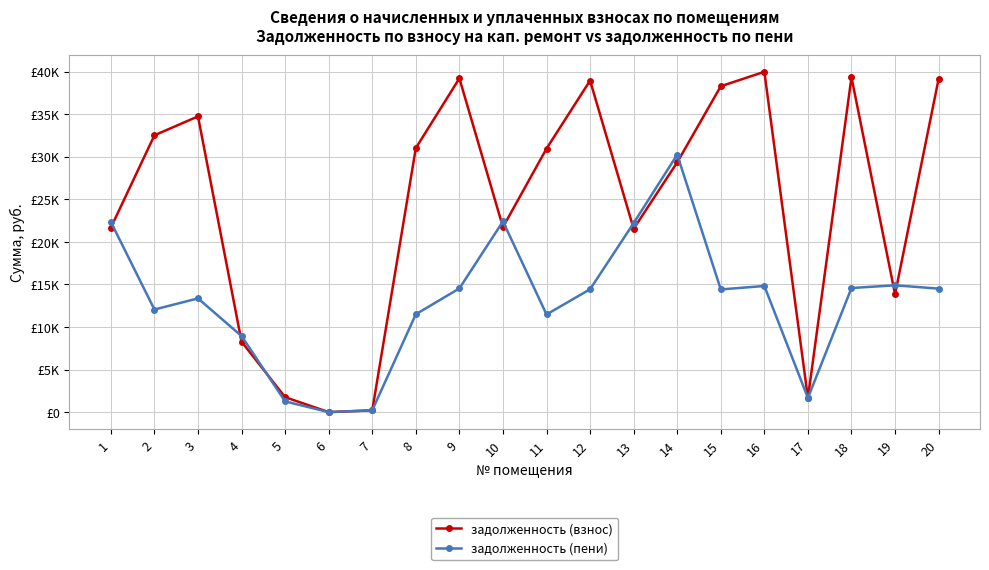

Reading right to left, what are all the values shown in this chart?

задолженность (взнос): 20=39137.0	19=13850.0	18=39330.4	17=1662.8	16=39975.1	15=38275.5	14=29336.6	13=21535.1	12=38943.6	11=30948.5	10=21728.5	9=39201.4	8=31012.9	7=204.6	6=0.0	5=1752.7	4=8270.5	3=34735.3	2=32515.2	1=21663.8
задолженность (пени): 20=14505.5	19=14895.8	18=14577.2	17=1662.7	16=14816.1	15=14409.9	14=30243.0	13=22200.4	12=14433.8	11=11470.6	10=22399.8	9=14529.4	8=11494.5	7=219.1	6=0.0	5=1259.8	4=8933.9	3=13358.3	2=12051.3	1=22333.1